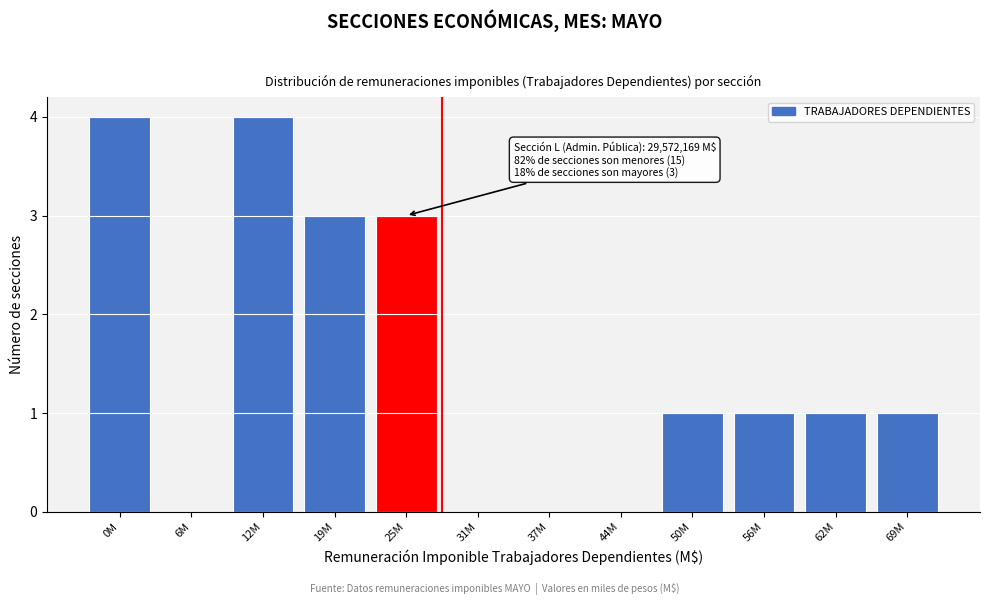

Reading left to right, list all the values displayed in this chart.

0M=4	6M=0	12M=4	19M=3	25M=3	31M=0	37M=0	44M=0	50M=1	56M=1	62M=1	69M=1